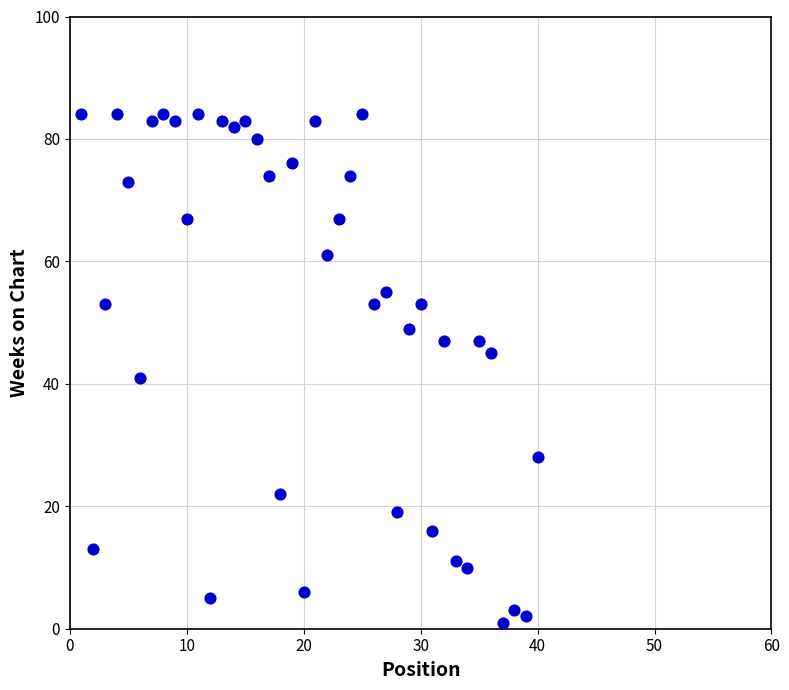

What Y value in the scatter plot is closest to 42?

41